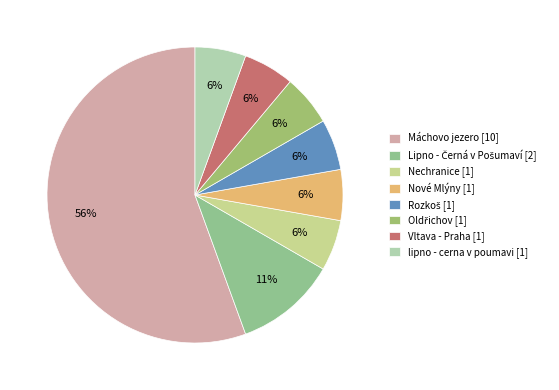

Is it true that Lipno - Černá v Pošumaví is 11% of the pie?

True